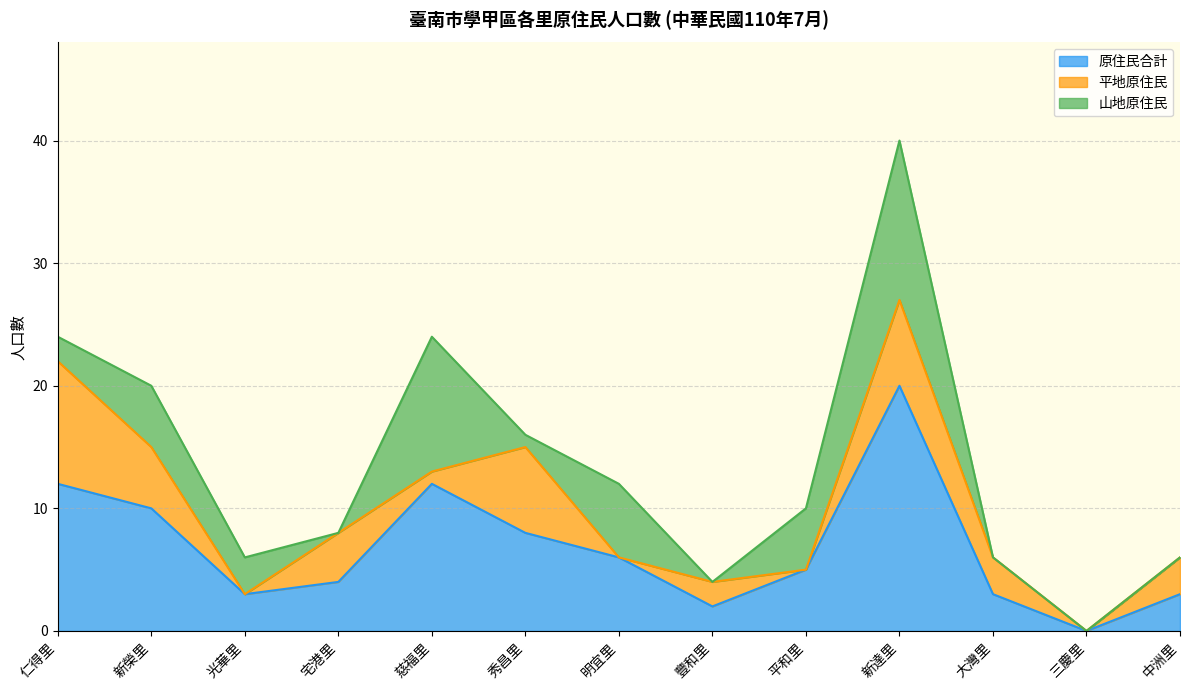

How many series are shown in this chart?

3